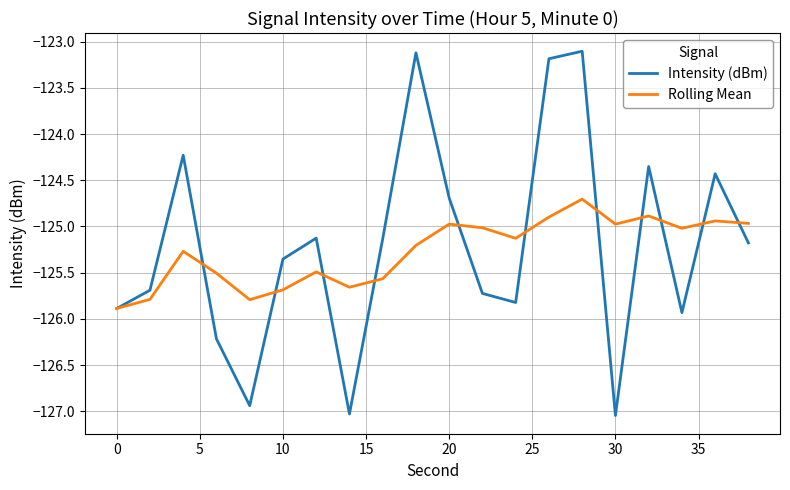

Count the number of data series in this chart.

2